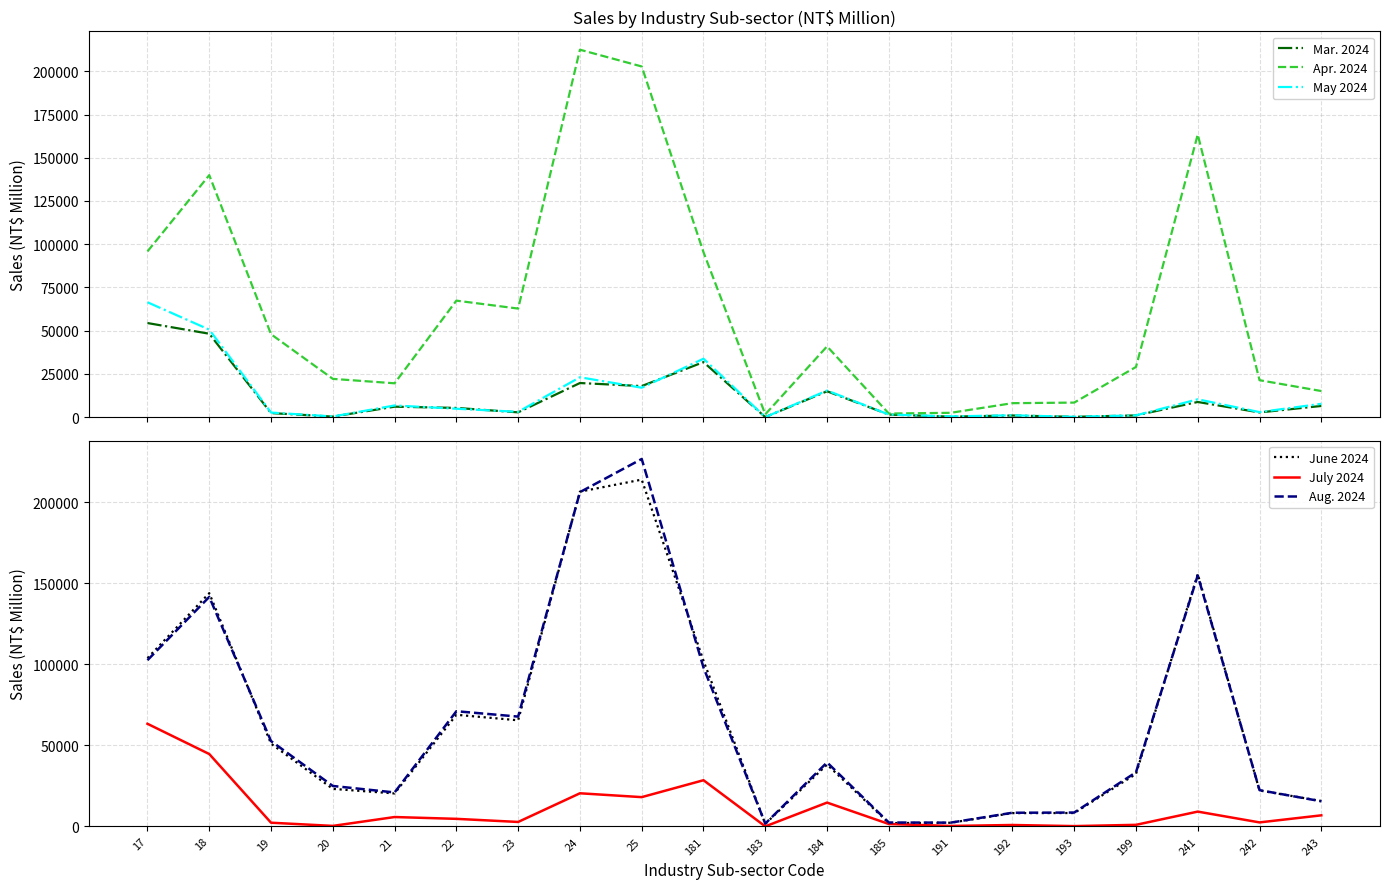

Is it true that Mar. 2024 equals 48223 at 18?

True